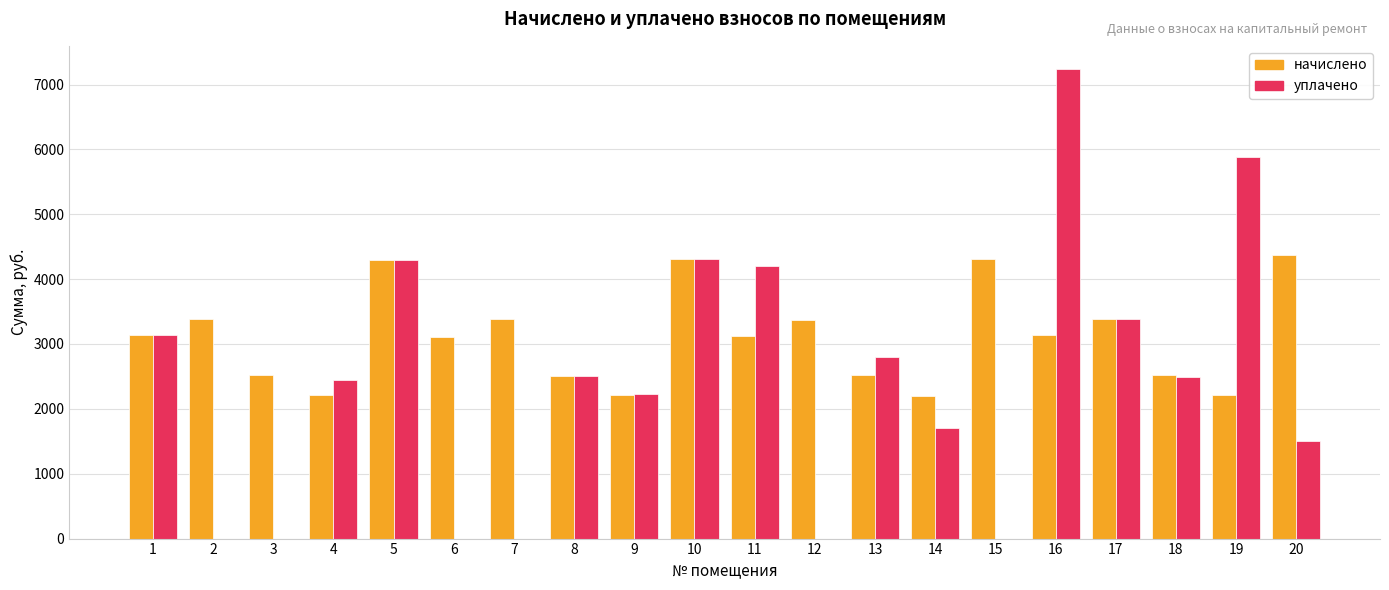

Which series has the largest total across all categories?

начислено